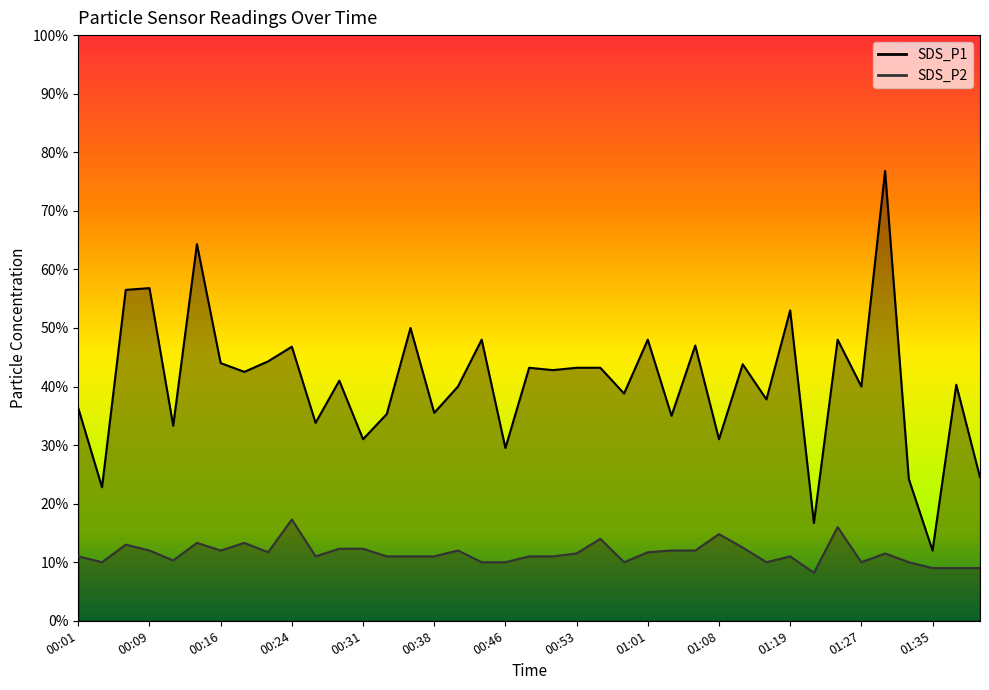

Reading right to left, list all the values displayed in this chart.

SDS_P1: 01:40=2.5	01:37=4.0	01:35=1.2	01:32=2.4	01:30=7.7	01:27=4.0	01:24=4.8	01:21=1.7	01:19=5.3	01:16=3.8	01:14=4.4	01:08=3.1	01:06=4.7	01:03=3.5	01:01=4.8	00:58=3.9	00:56=4.3	00:53=4.3	00:51=4.3	00:48=4.3	00:46=3.0	00:44=4.8	00:41=4.0	00:38=3.5	00:36=5.0	00:33=3.5	00:31=3.1	00:28=4.1	00:26=3.4	00:24=4.7	00:21=4.4	00:19=4.2	00:16=4.4	00:14=6.4	00:11=3.3	00:09=5.7	00:06=5.7	00:04=2.3	00:01=3.6
SDS_P2: 01:40=0.9	01:37=0.9	01:35=0.9	01:32=1.0	01:30=1.1	01:27=1.0	01:24=1.6	01:21=0.8	01:19=1.1	01:16=1.0	01:14=1.2	01:08=1.5	01:06=1.2	01:03=1.2	01:01=1.2	00:58=1.0	00:56=1.4	00:53=1.1	00:51=1.1	00:48=1.1	00:46=1.0	00:44=1.0	00:41=1.2	00:38=1.1	00:36=1.1	00:33=1.1	00:31=1.2	00:28=1.2	00:26=1.1	00:24=1.7	00:21=1.2	00:19=1.3	00:16=1.2	00:14=1.3	00:11=1.0	00:09=1.2	00:06=1.3	00:04=1.0	00:01=1.1